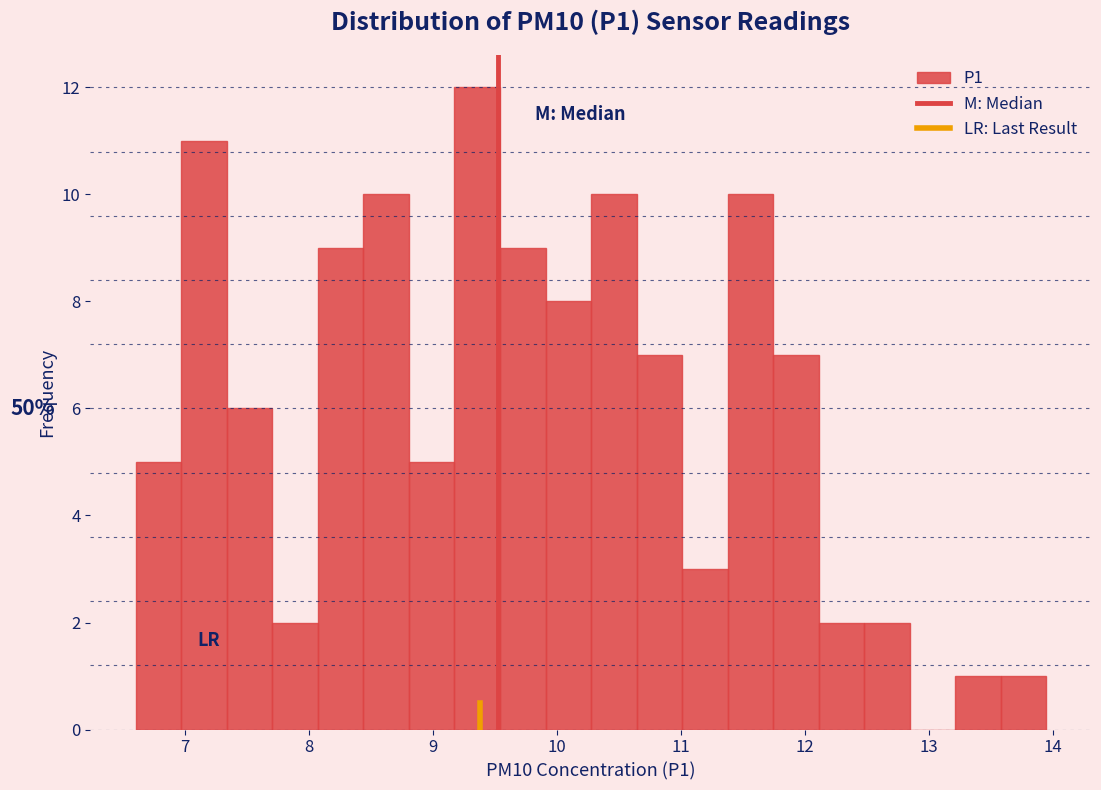

Around what value on the x-axis is the tallest bar? Give the approximate position of its centre, as read against the axis.

9.4